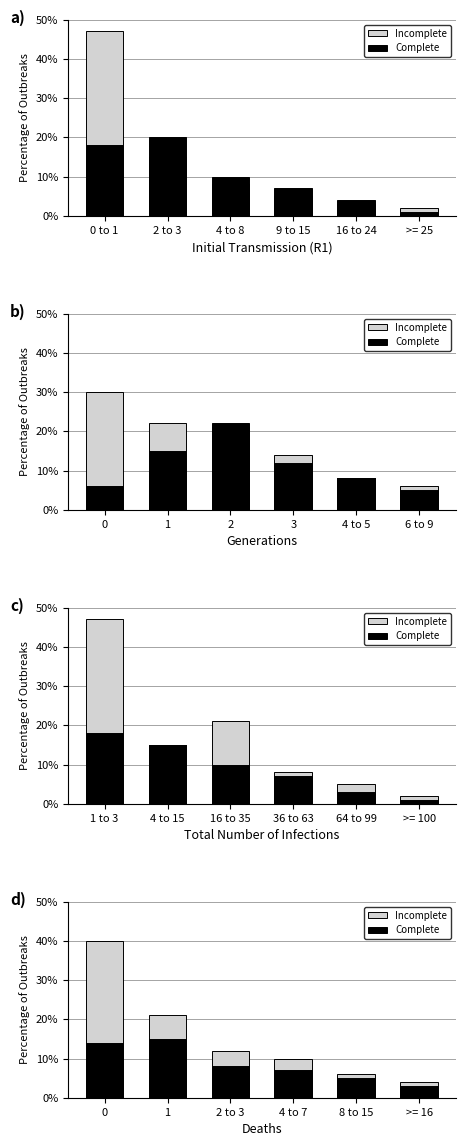

Is the value of Complete at 4 to 7 greater than the value of Incomplete at 0?

No